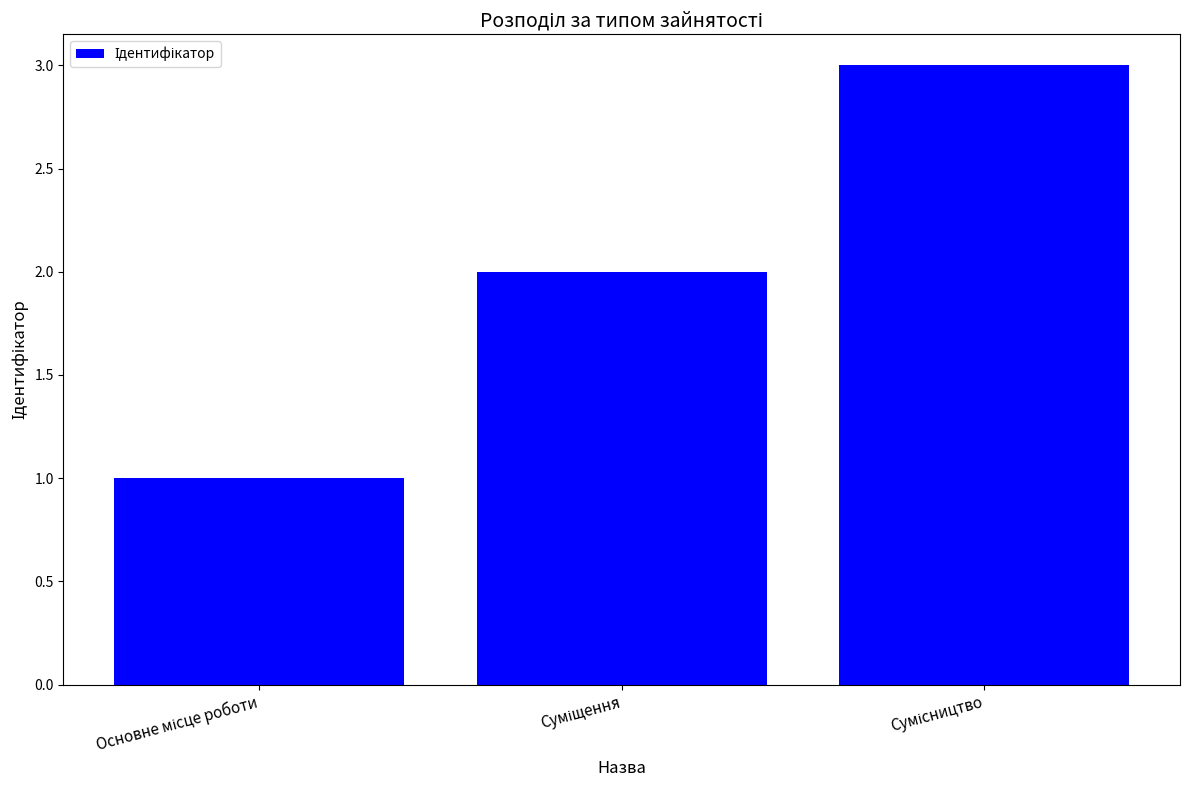

What is the sum of all values?

6